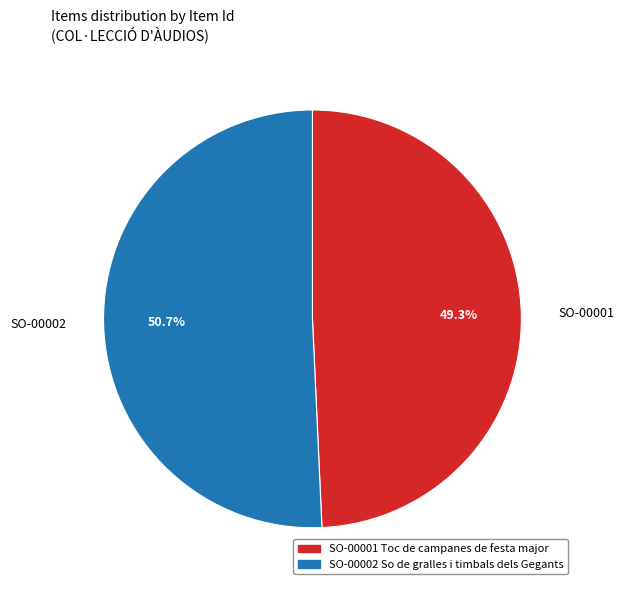

Count the number of slices in the pie.

2